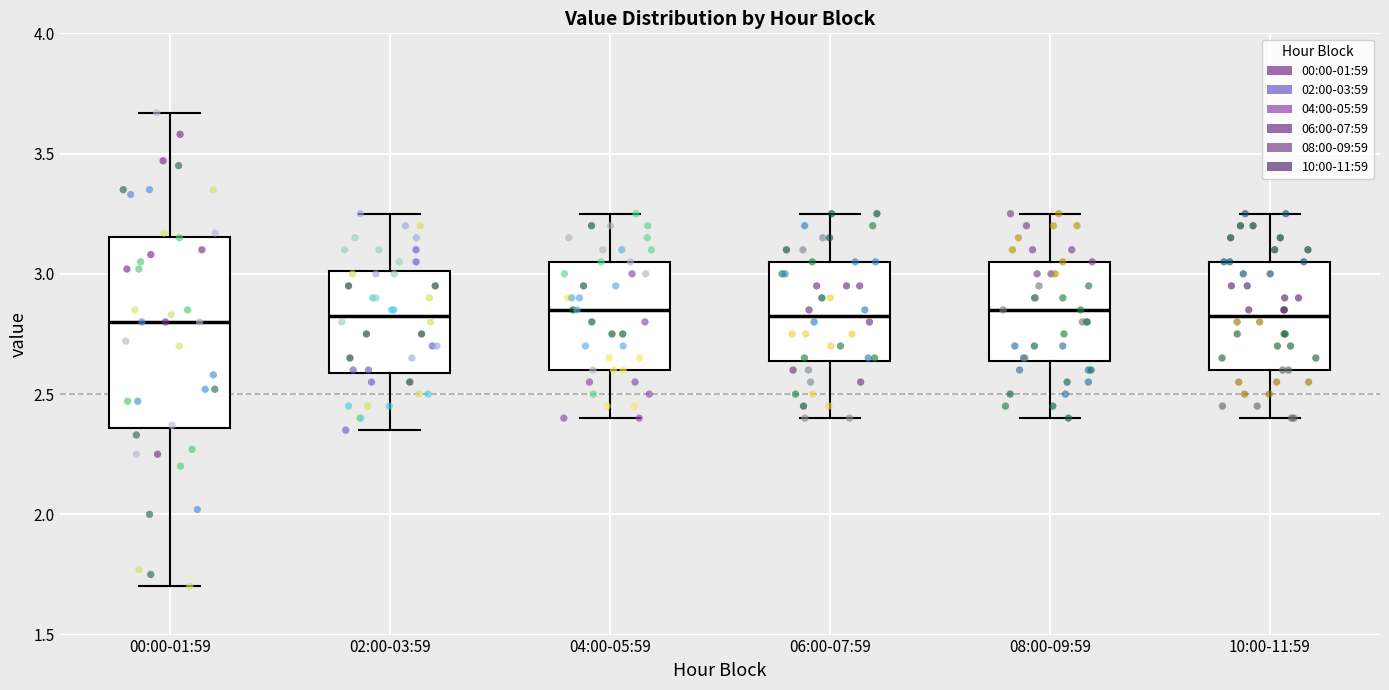

Reading left to right, transcribe this box plot: for each box, give where its median line is, the range the box spans, and where its two whiskers end, as read against the y-axis. The values are not printed on the chart, so give them approximately, as read against the axis.

00:00-01:59: median 2.80, box 2.35 to 3.15, whiskers 1.70 to 3.65
02:00-03:59: median 2.85, box 2.60 to 3.00, whiskers 2.35 to 3.25
04:00-05:59: median 2.85, box 2.60 to 3.05, whiskers 2.40 to 3.25
06:00-07:59: median 2.85, box 2.65 to 3.05, whiskers 2.40 to 3.25
08:00-09:59: median 2.85, box 2.65 to 3.05, whiskers 2.40 to 3.25
10:00-11:59: median 2.85, box 2.60 to 3.05, whiskers 2.40 to 3.25